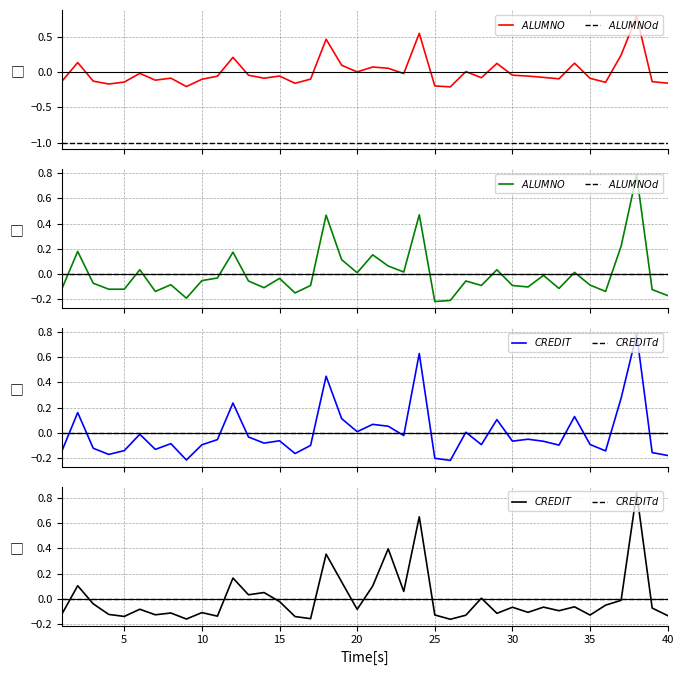

Is the value of $CREDITd$ at 35 greater than the value of $CREDIT$ at 25?

Yes